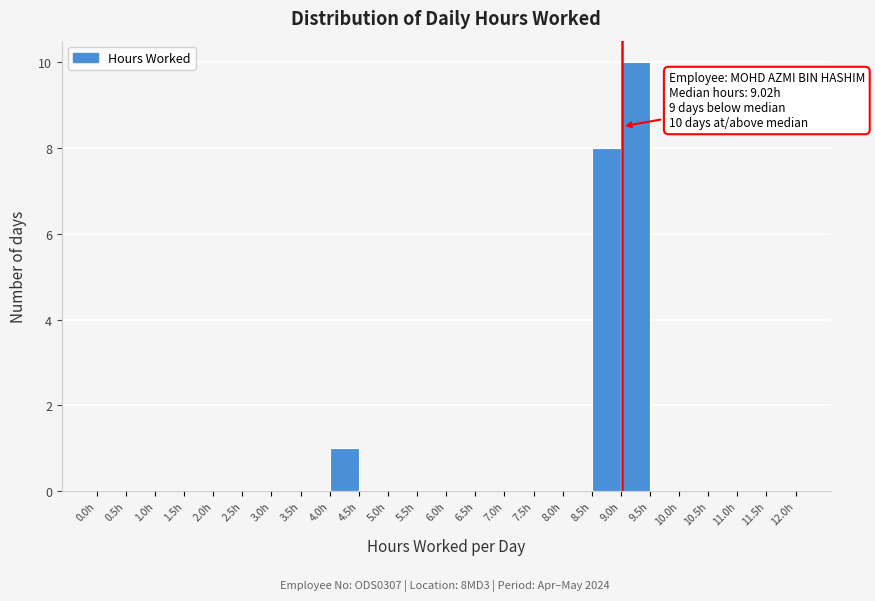

Over which range of the x-axis is the bar tallest?

9.0 to 9.5